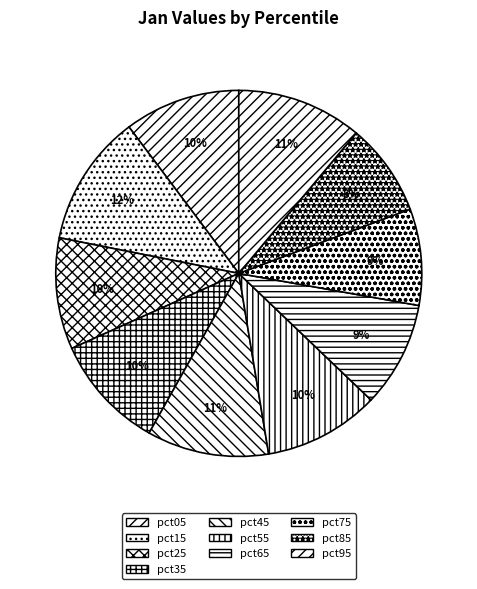

Is there a majority slice in this chart?

No